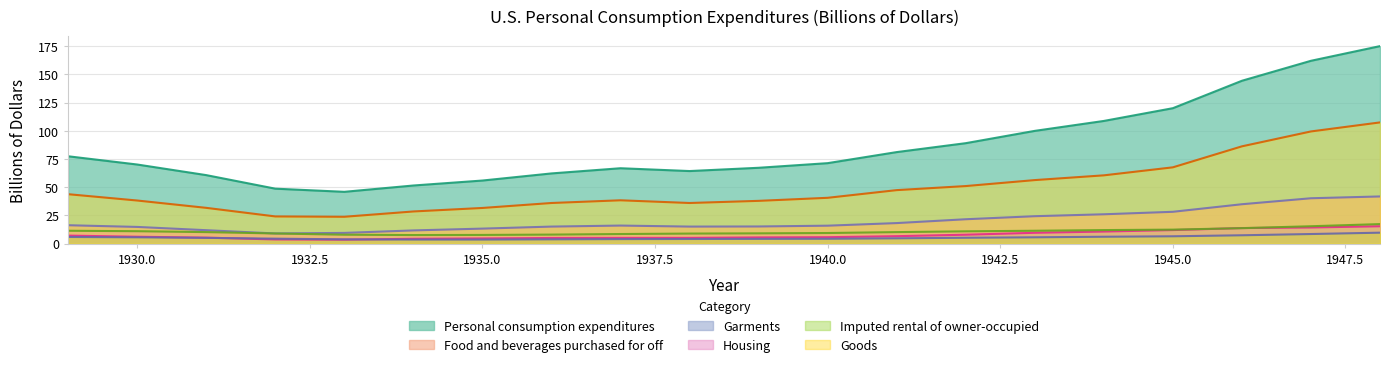

Which series changed the most between 1931 and 1937?

Goods